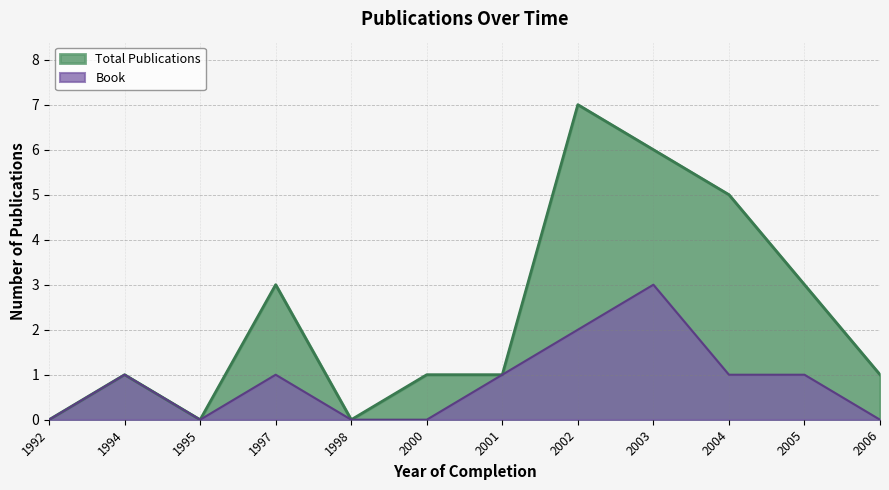

Where is the data nearest to the value 1?

1994